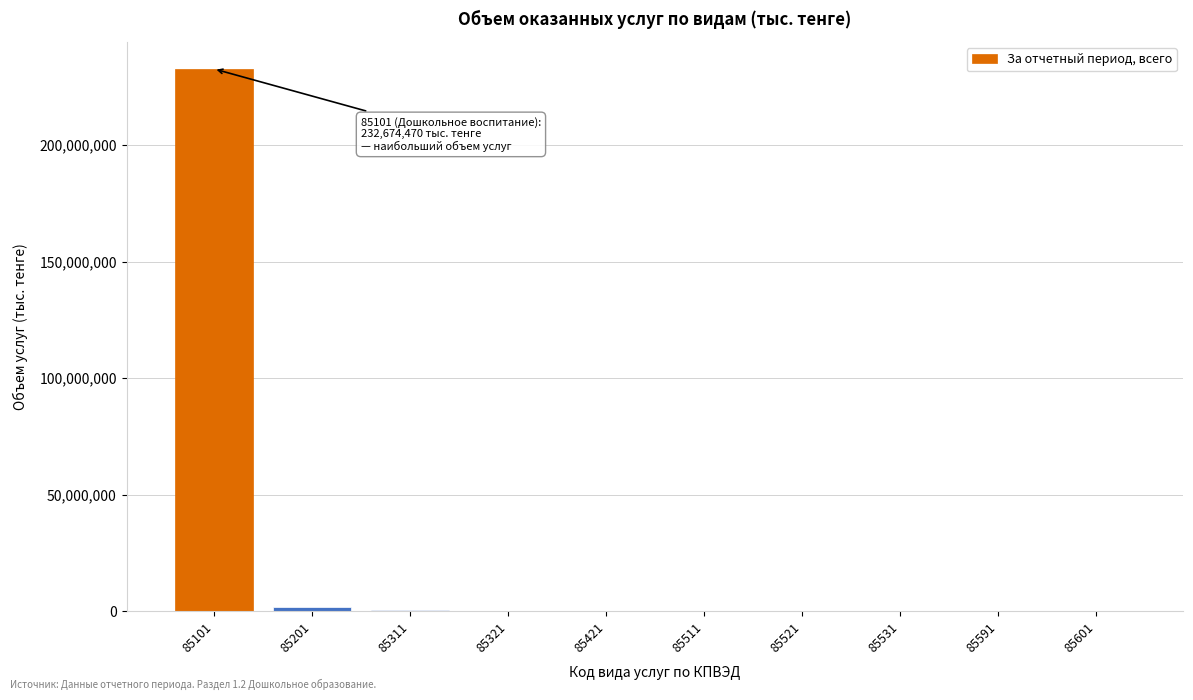

What is the maximum value shown in the chart?

232674470